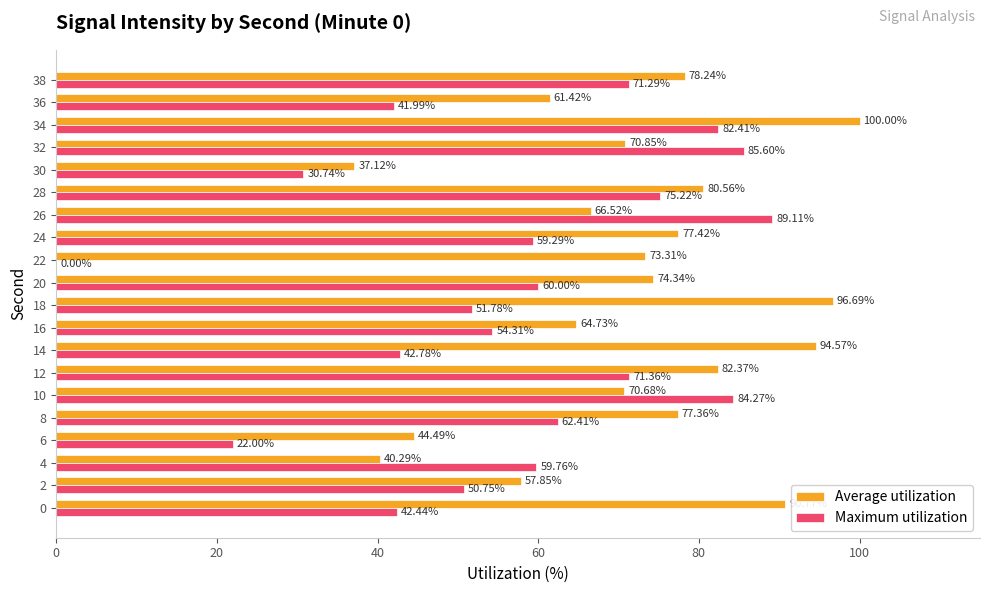

What is the sum of the Maximum utilization values at 12 and 24?

130.7